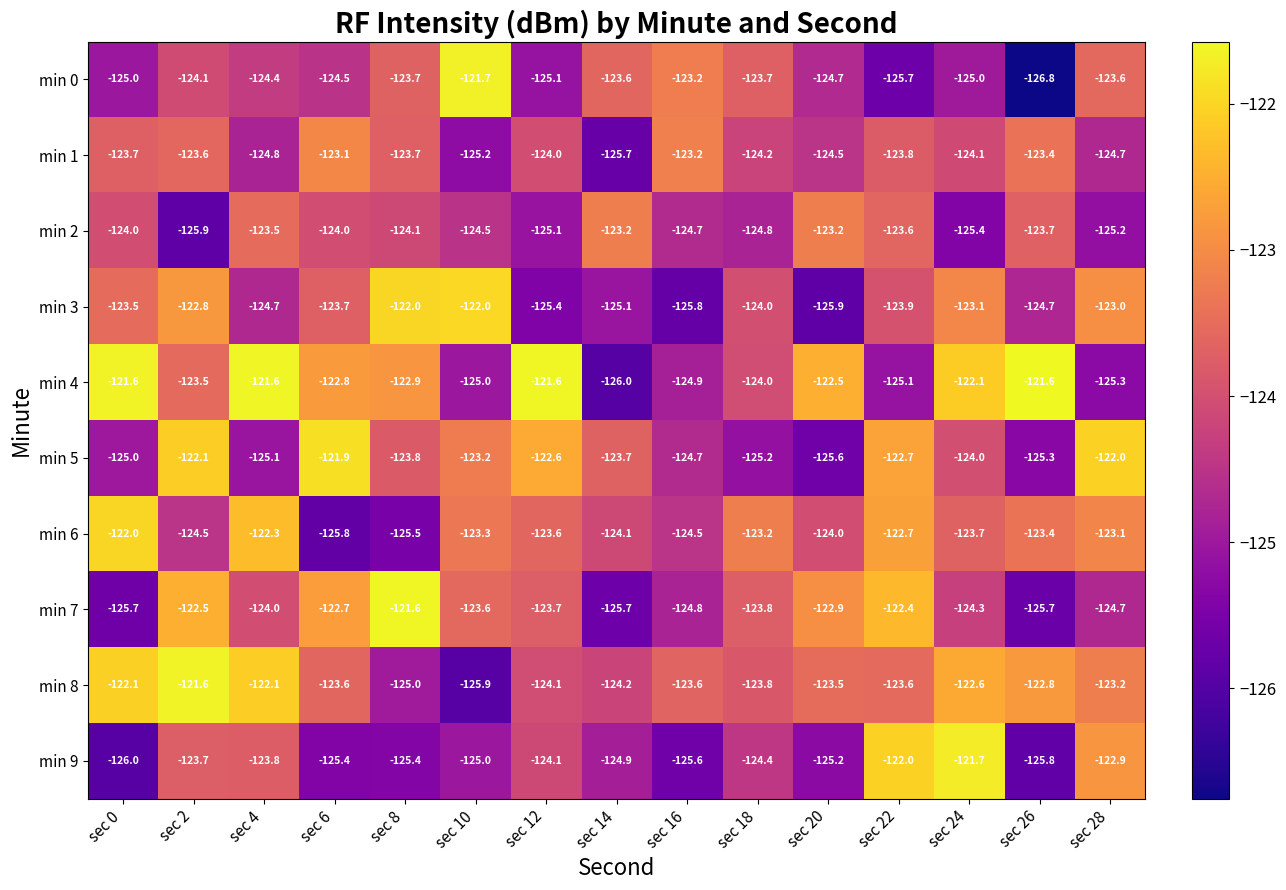

How many data points does each series have?

15